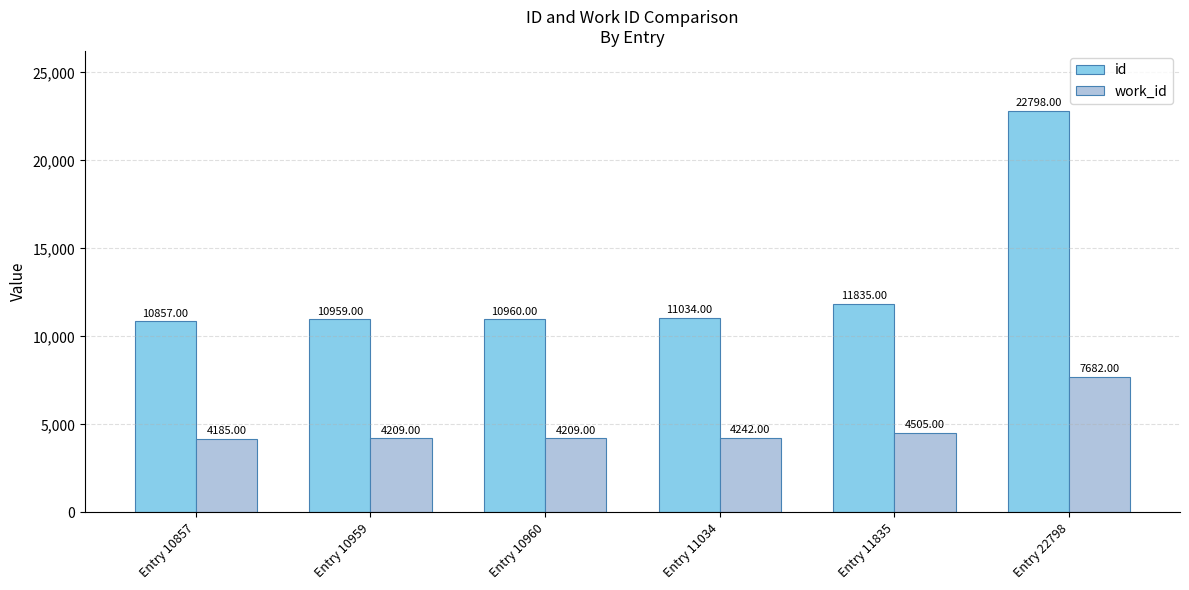

At how many categories does at least one series exceed 5213?

6